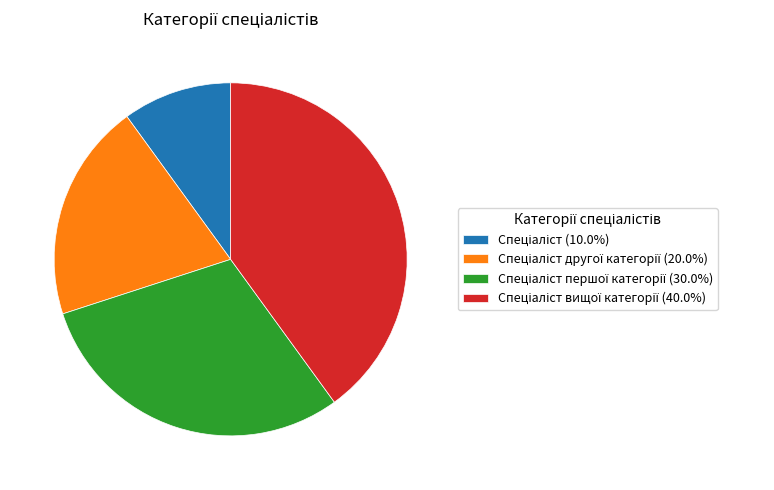

Does any single category account for the majority?

No